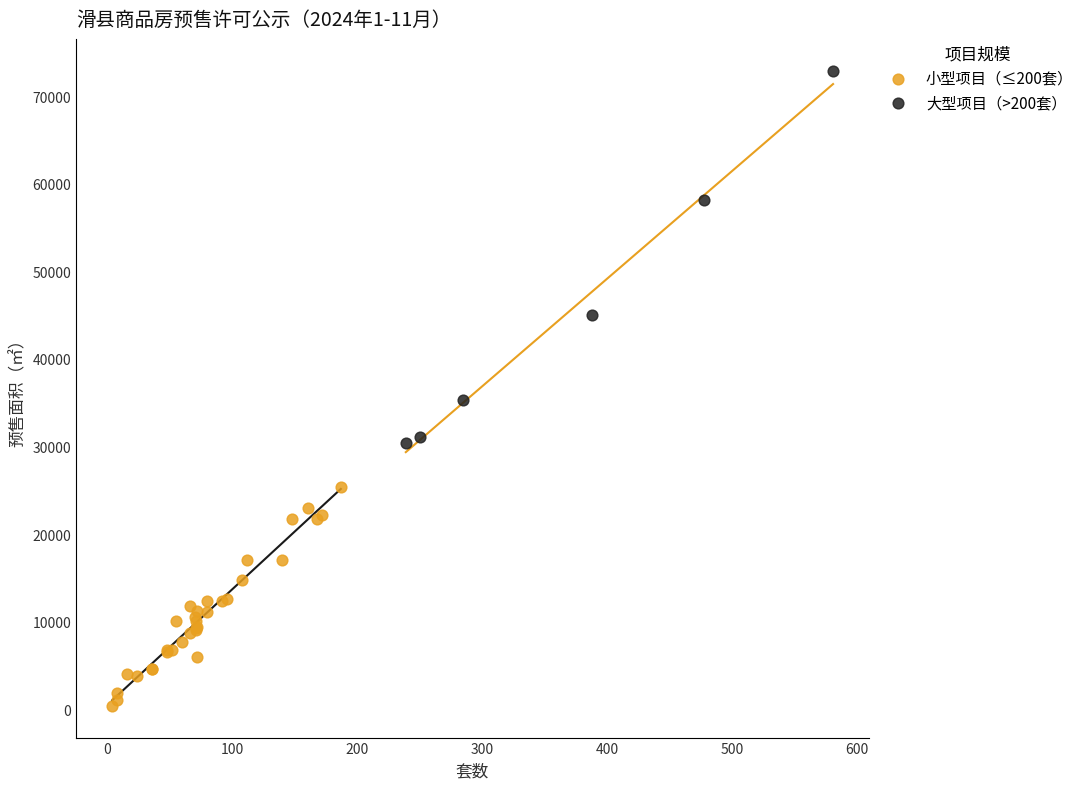

Which series reaches the maximum Y coordinate?

大型项目（>200套）